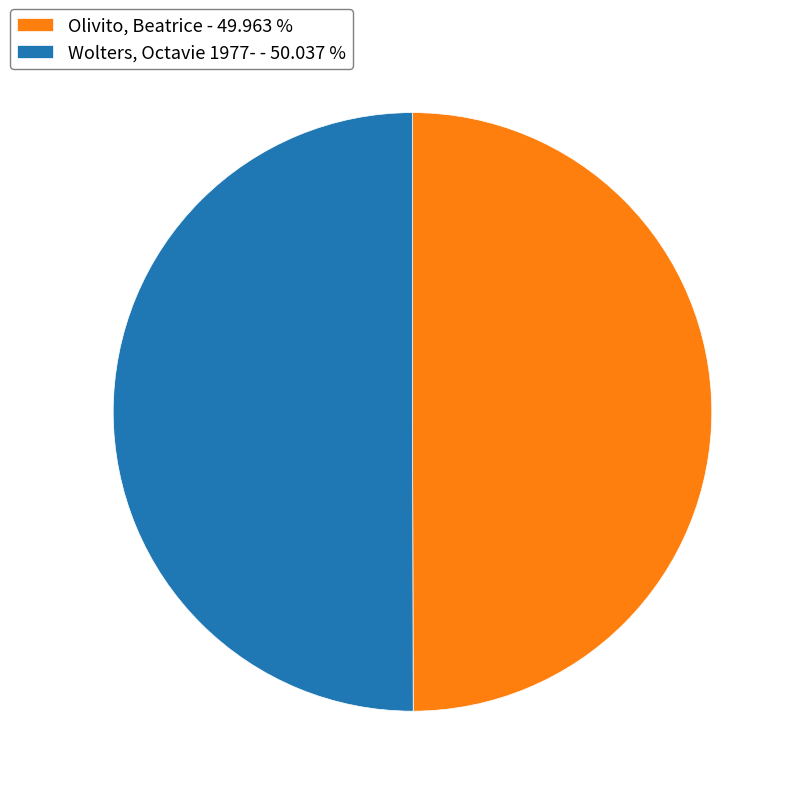

Approximately how many times larger is the value at Olivito, Beatrice - 49.963 % compared to Wolters, Octavie 1977- - 50.037 %?

1.0